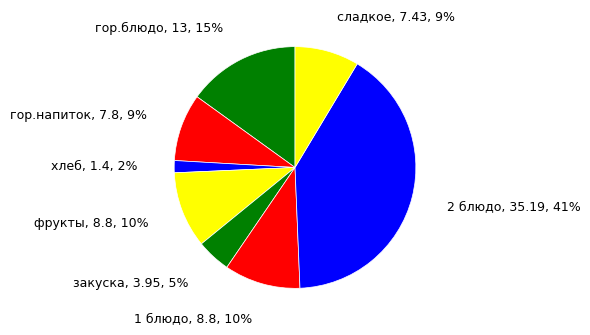

What is the smallest slice in the pie chart?

хлеб